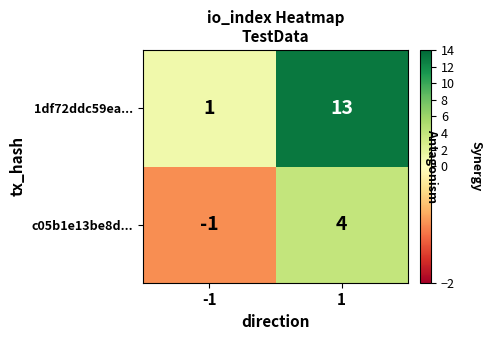

At -1, list the series in order from largest to smallest.

1df72ddc59ea..., c05b1e13be8d...